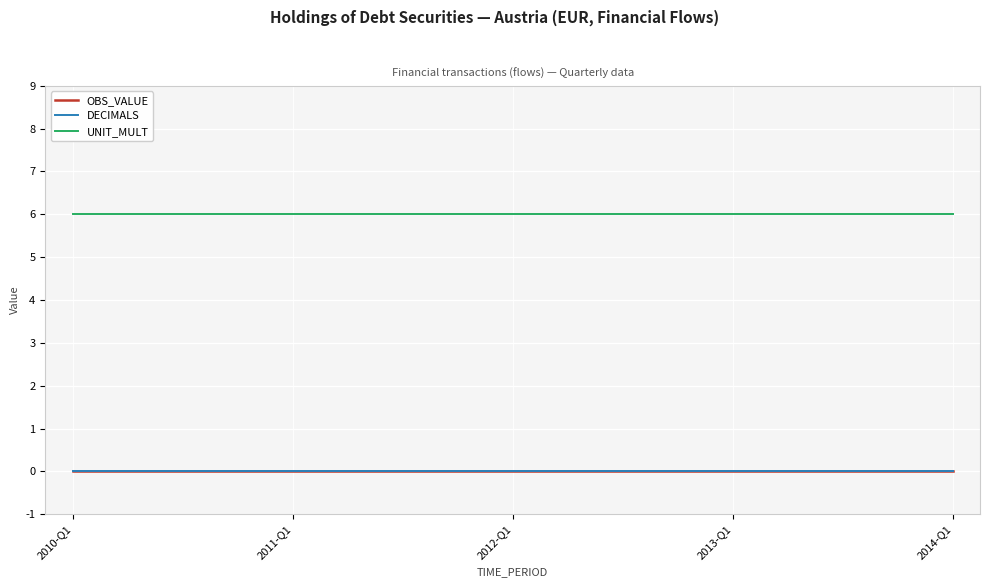

True or false: DECIMALS has more than 2 interior local peaks.

False